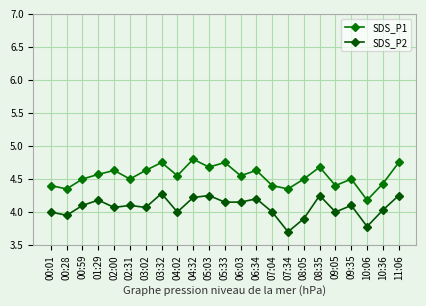

List the series in order of their overall mean, highest first.

SDS_P1, SDS_P2